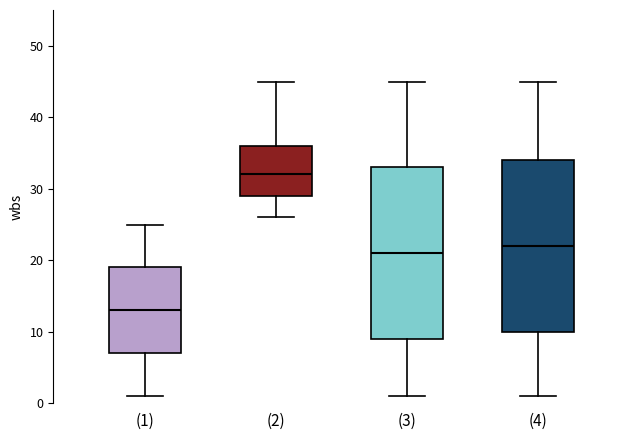

Where does the lower whisker of the box for (4) end on the y-axis? The values are not printed on the chart, so give them approximately, as read against the axis.

1